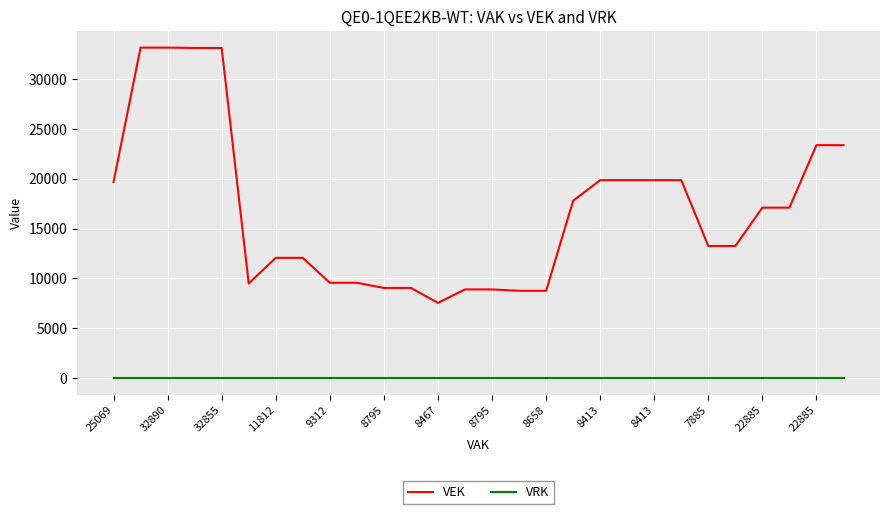

At how many categories does at least one series exceed 21938?

6